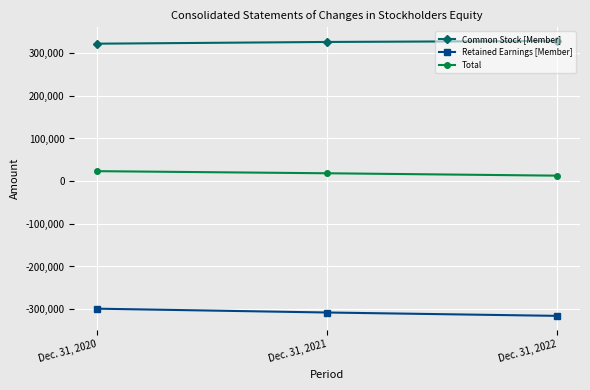

What are all the series names shown in the legend?

Common Stock [Member], Retained Earnings [Member], Total